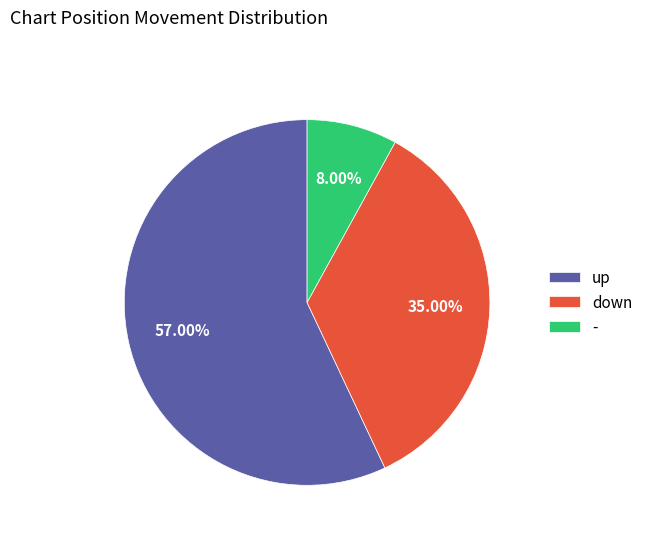

What percentage is the - slice, to the nearest percent?

8%